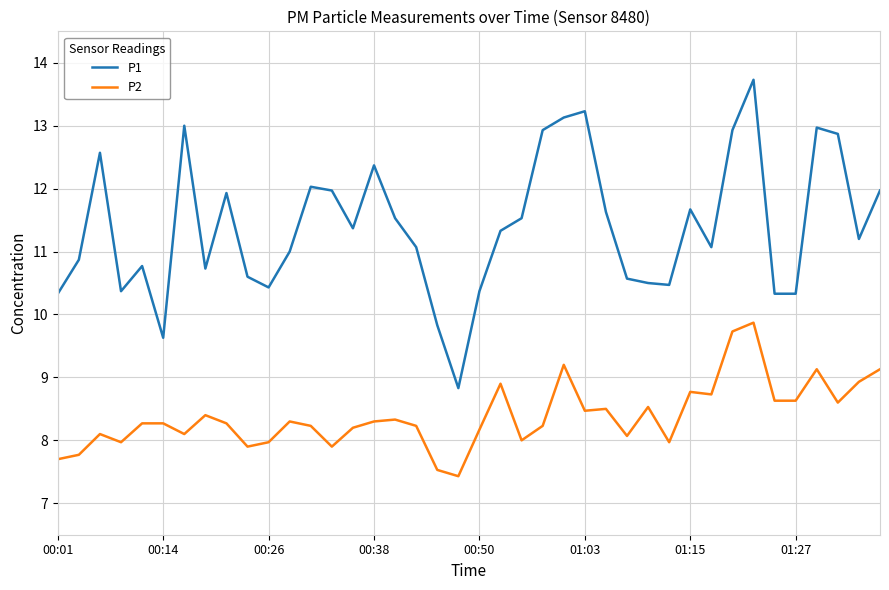

What is the maximum value shown in the chart?

13.7